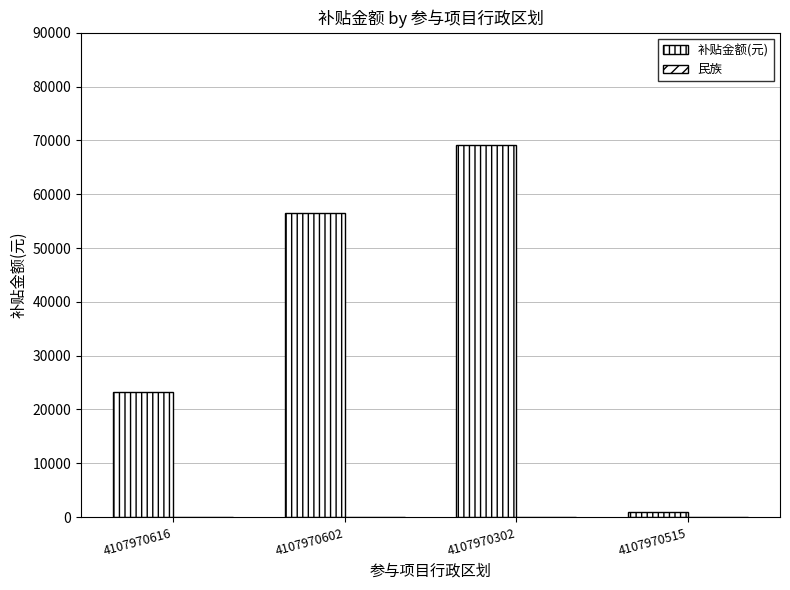

How many series are shown in this chart?

2